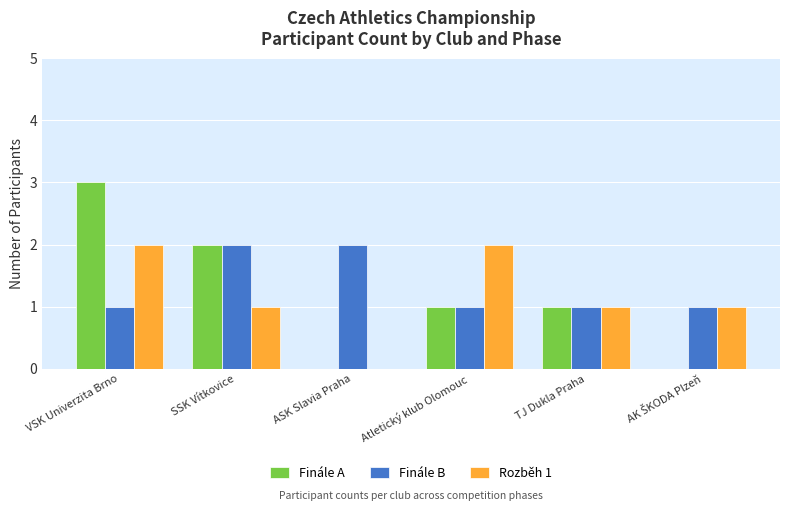

What is the total value across all series at Atletický klub Olomouc?

4